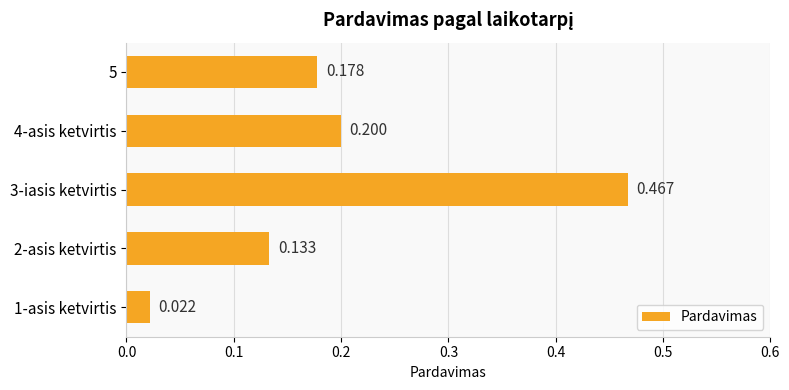

What is the difference between the maximum and minimum values?

0.4